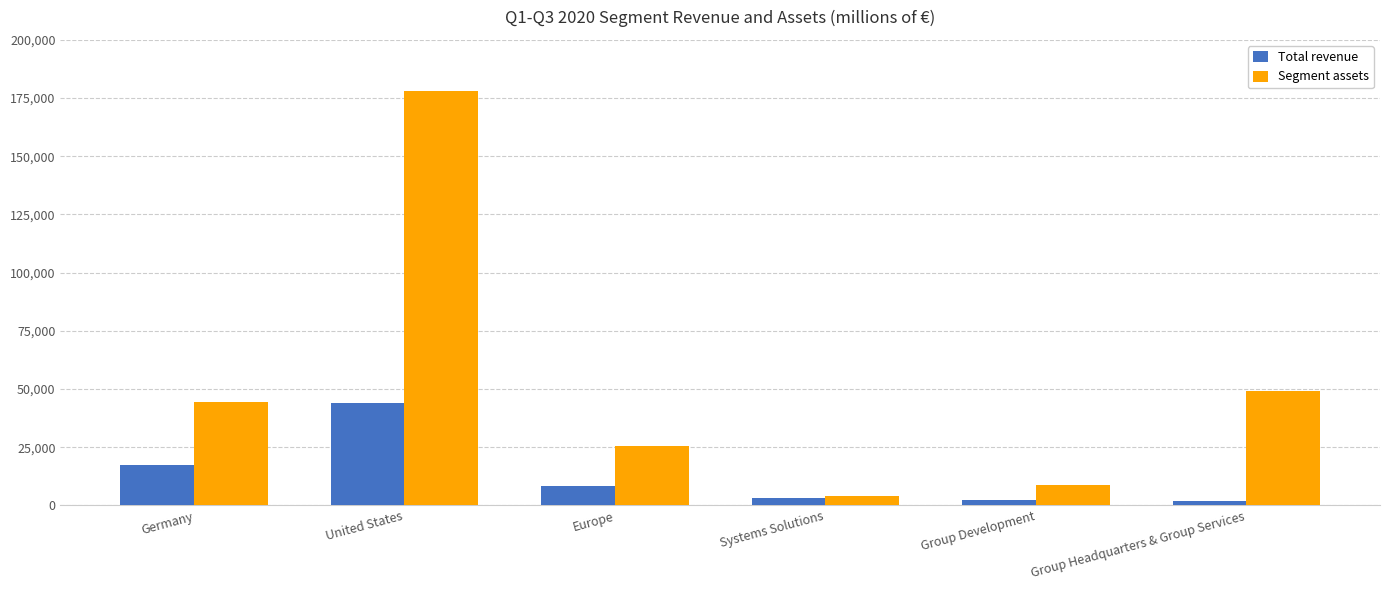

Rank the series by their maximum value, from highest to lowest.

Segment assets, Total revenue